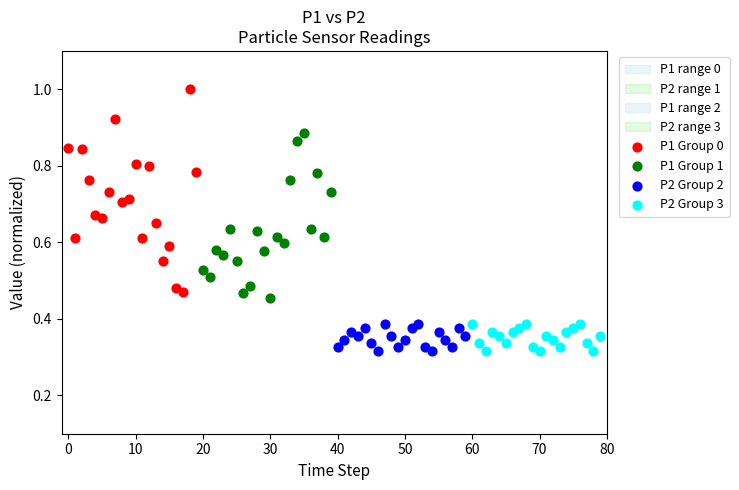

Which series contains the highest Y value?

P1 Group 0